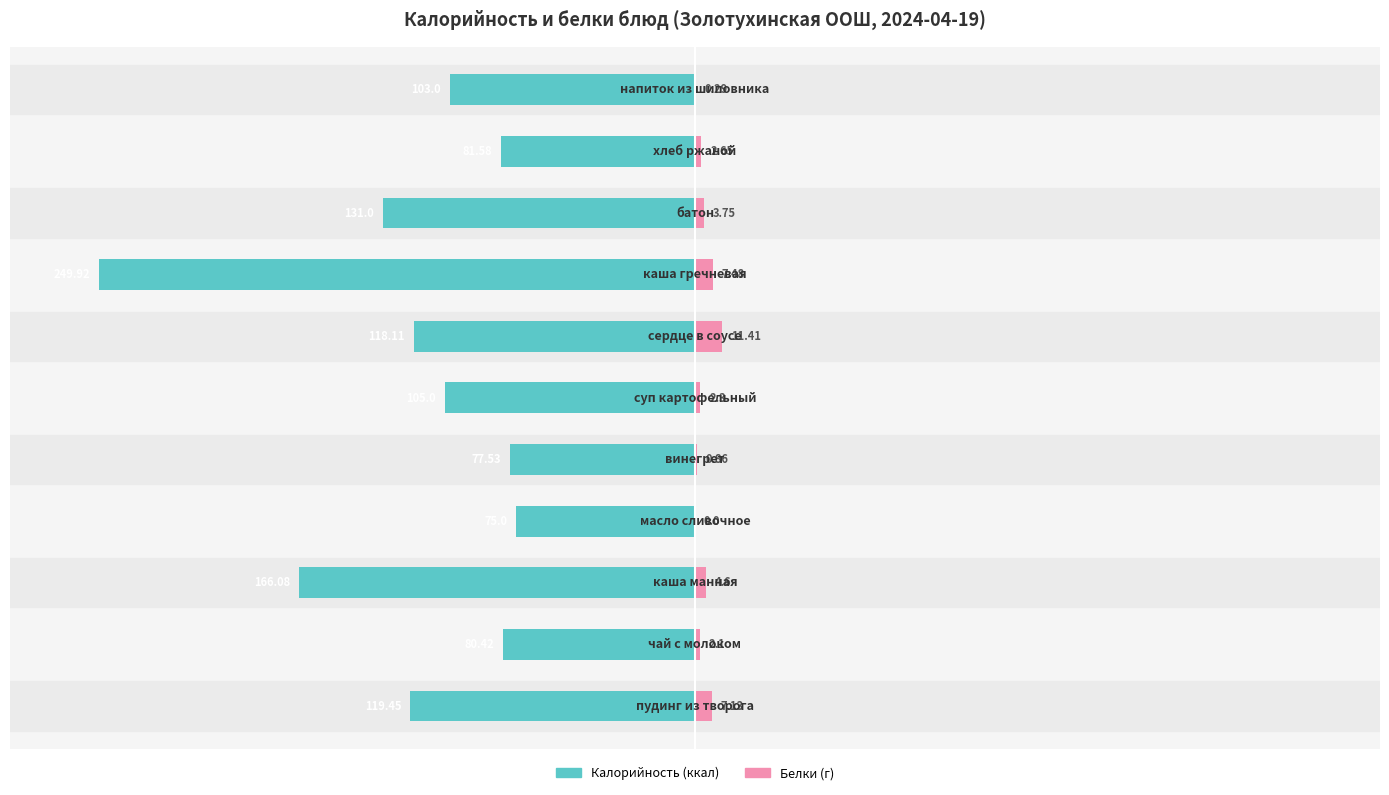

Between 2 and 4, which series saw the biggest shift?

Калорийность